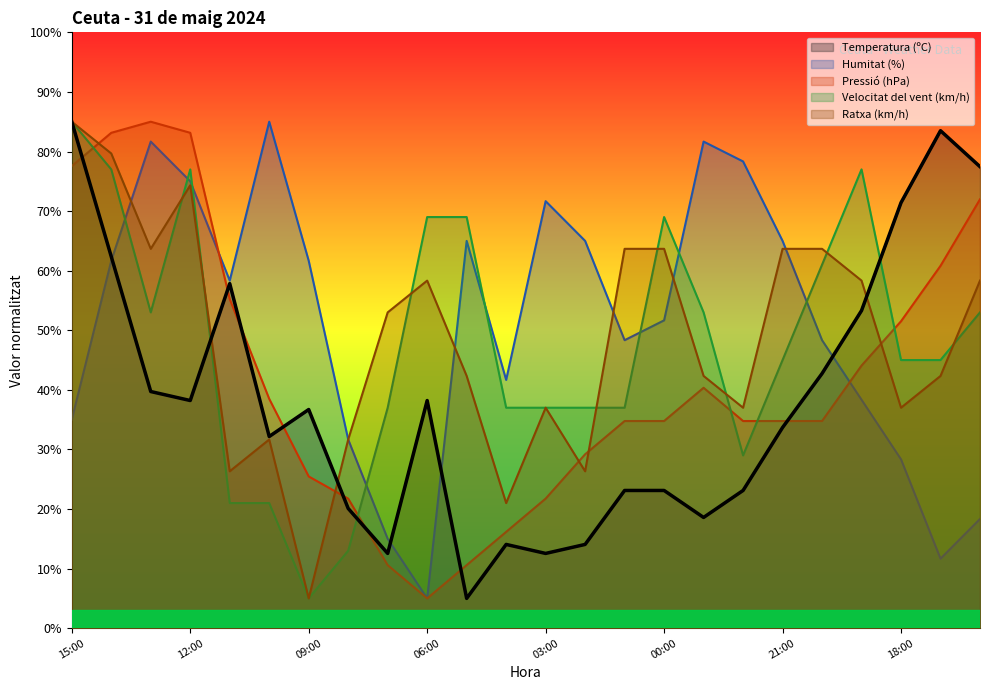

Where do Pressió (hPa) and Ratxa (km/h) first cross each other?

15:00 and 14:00